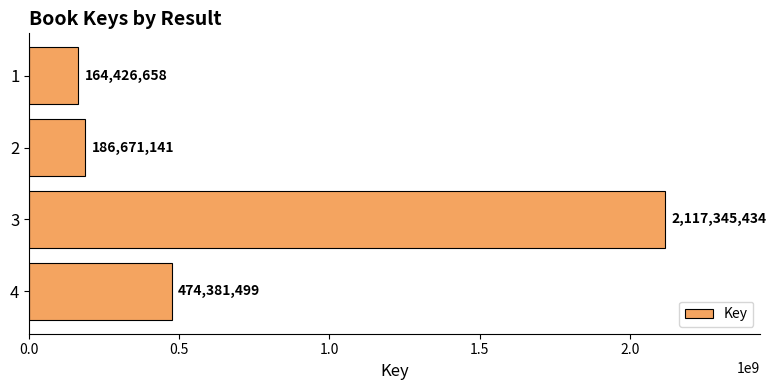

List the labels in order of value, smallest first.

1, 2, 4, 3